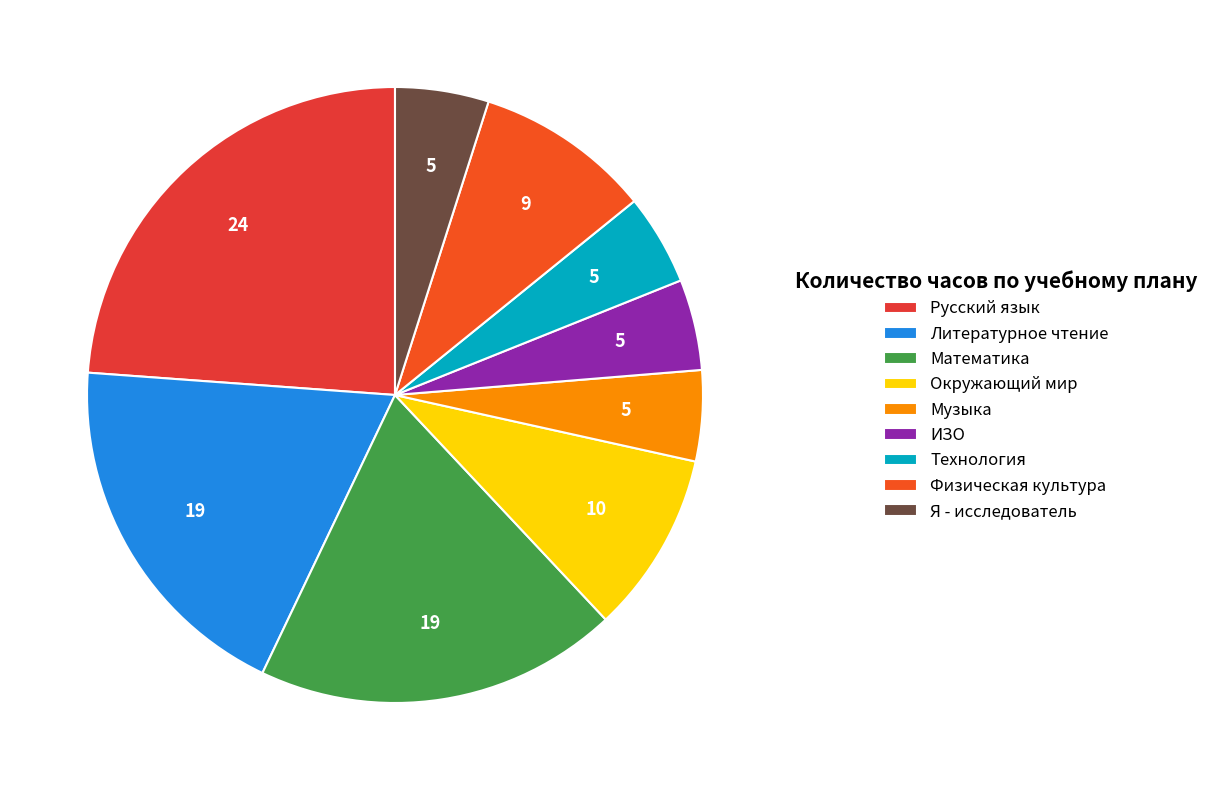

Between Музыка and Окружающий мир, which is larger?

Окружающий мир